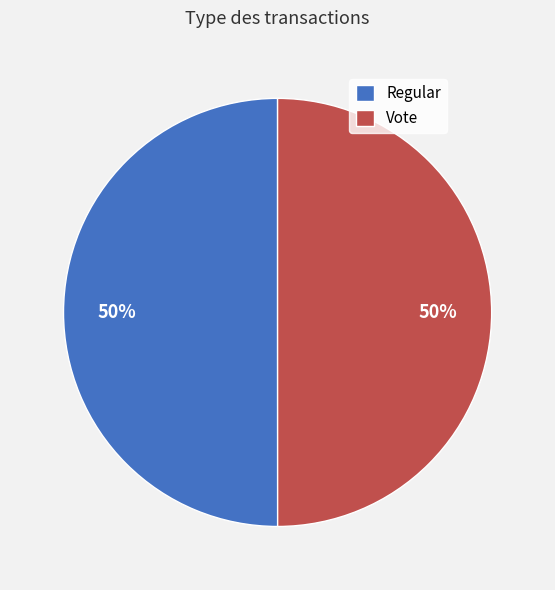

The Vote slice represents 50% of the pie. True or false?

True